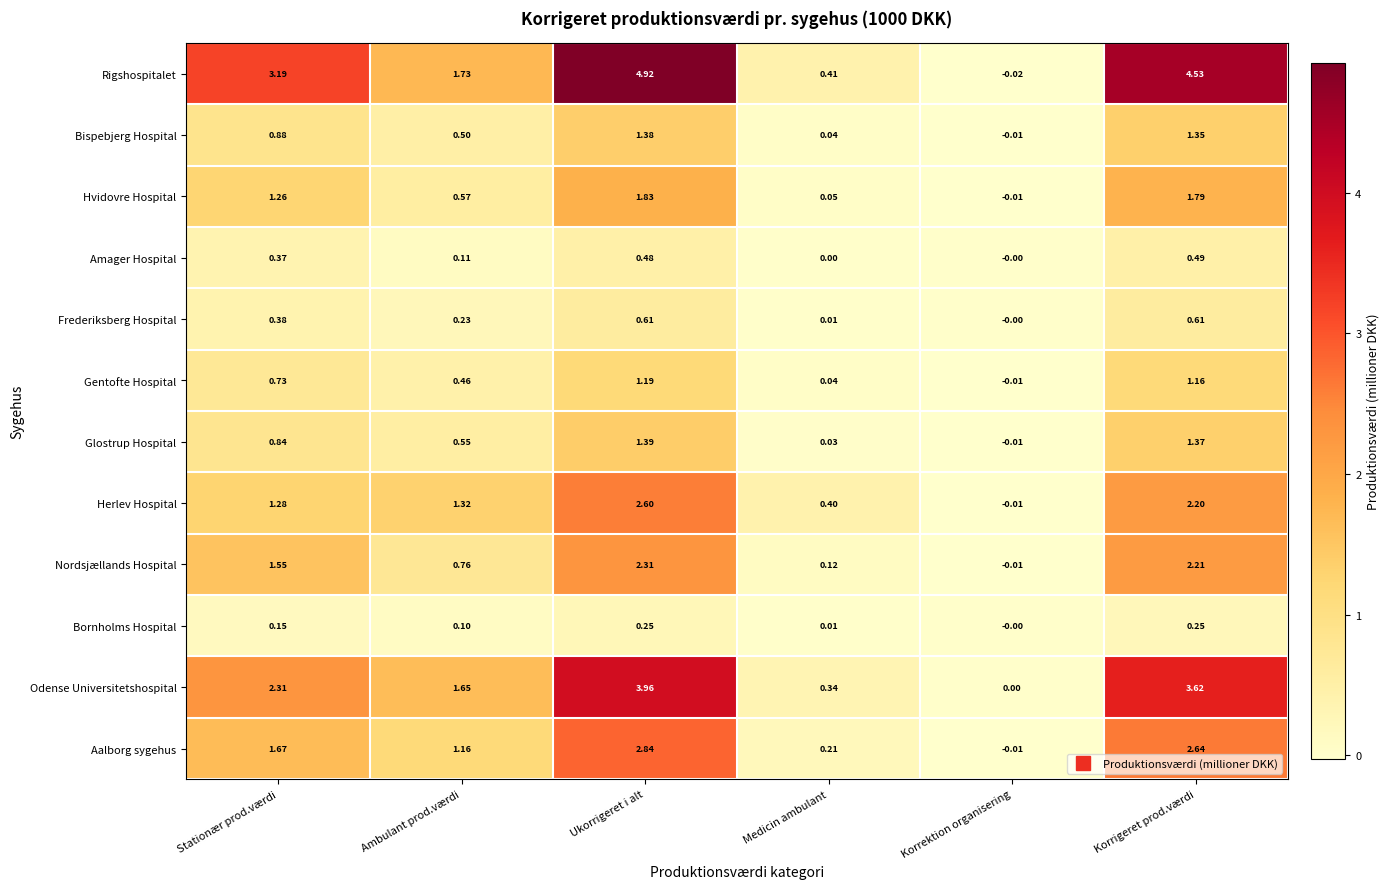

Where is Rigshospitalet nearest to the value 2?

Ambulant prod.værdi